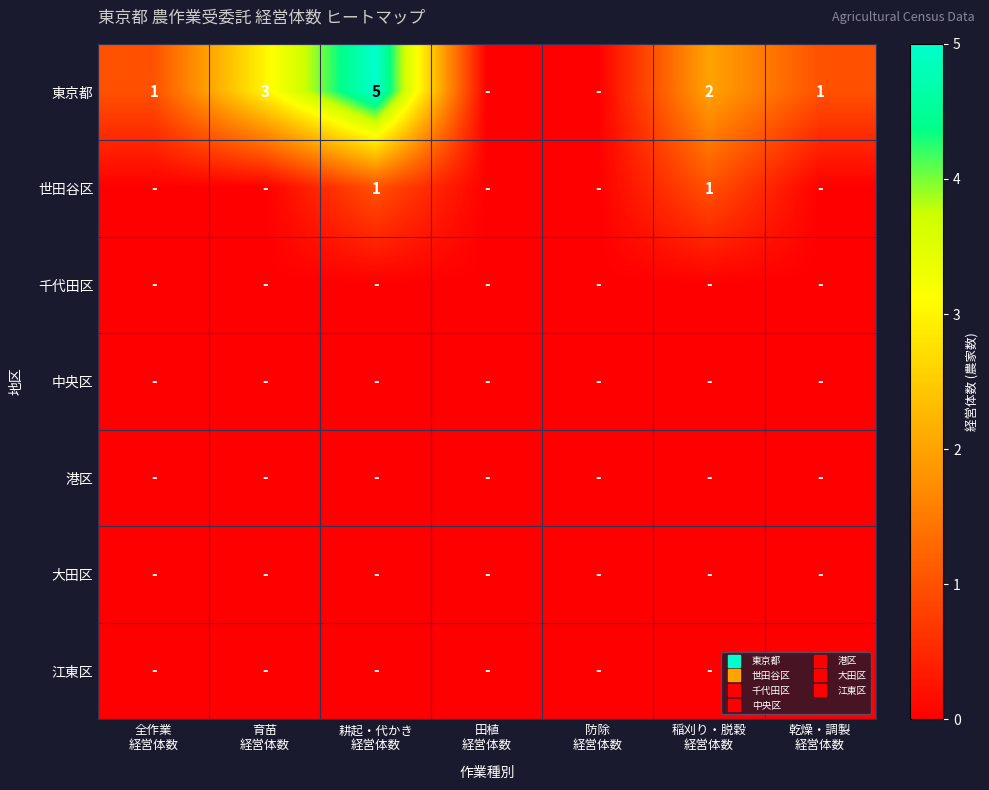

Rank the series at 耕起・代かき 経営体数 from highest to lowest value.

東京都, 世田谷区, 千代田区, 中央区, 港区, 大田区, 江東区